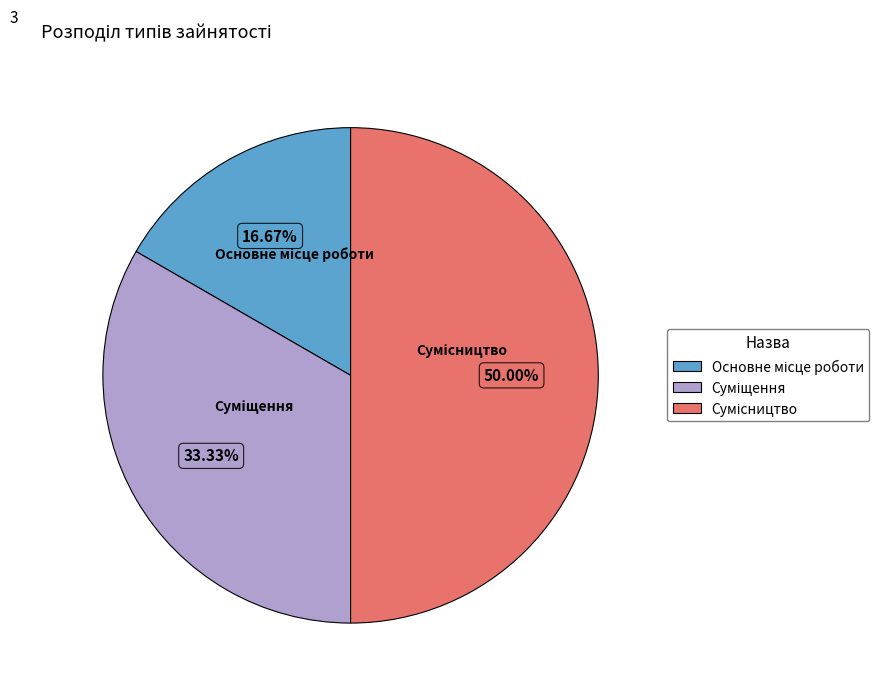

How much of the chart is everything except Сумісництво?

50.0%